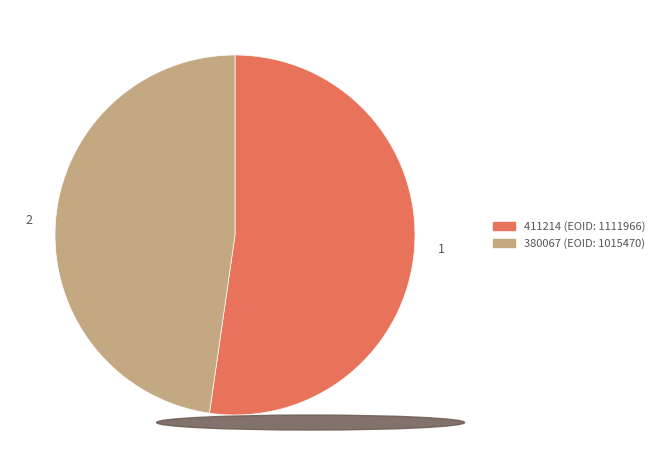

Which category accounts for the majority?

411214